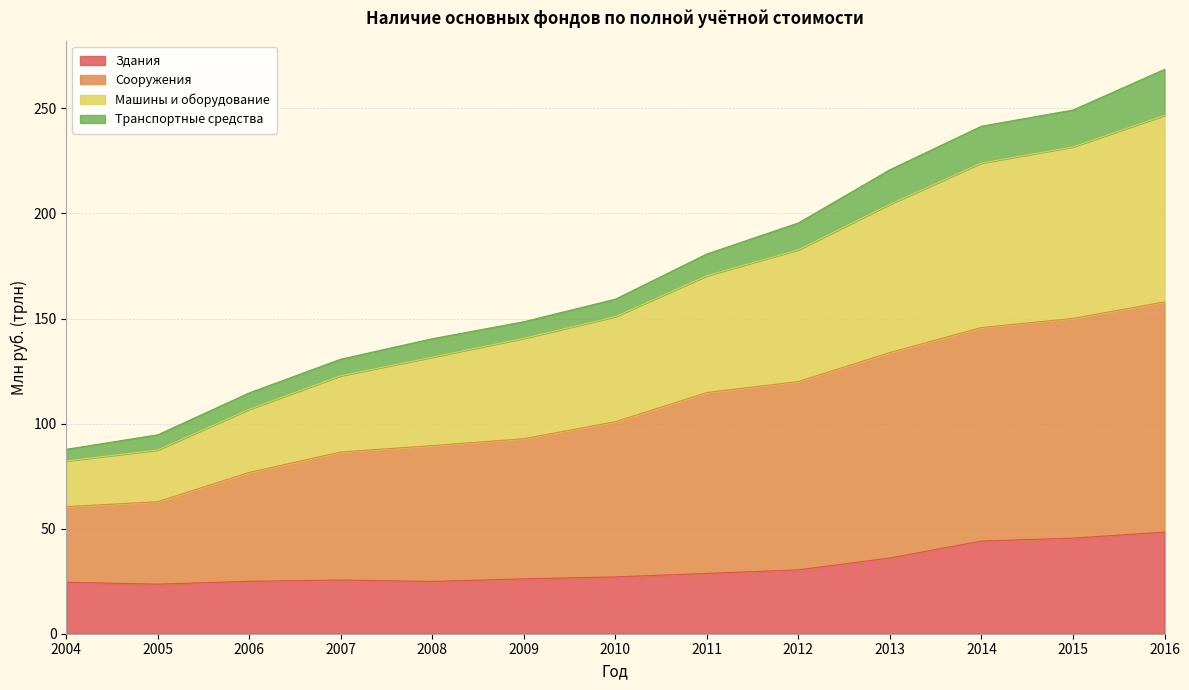

What is the total value across all series at 2014?

241.5